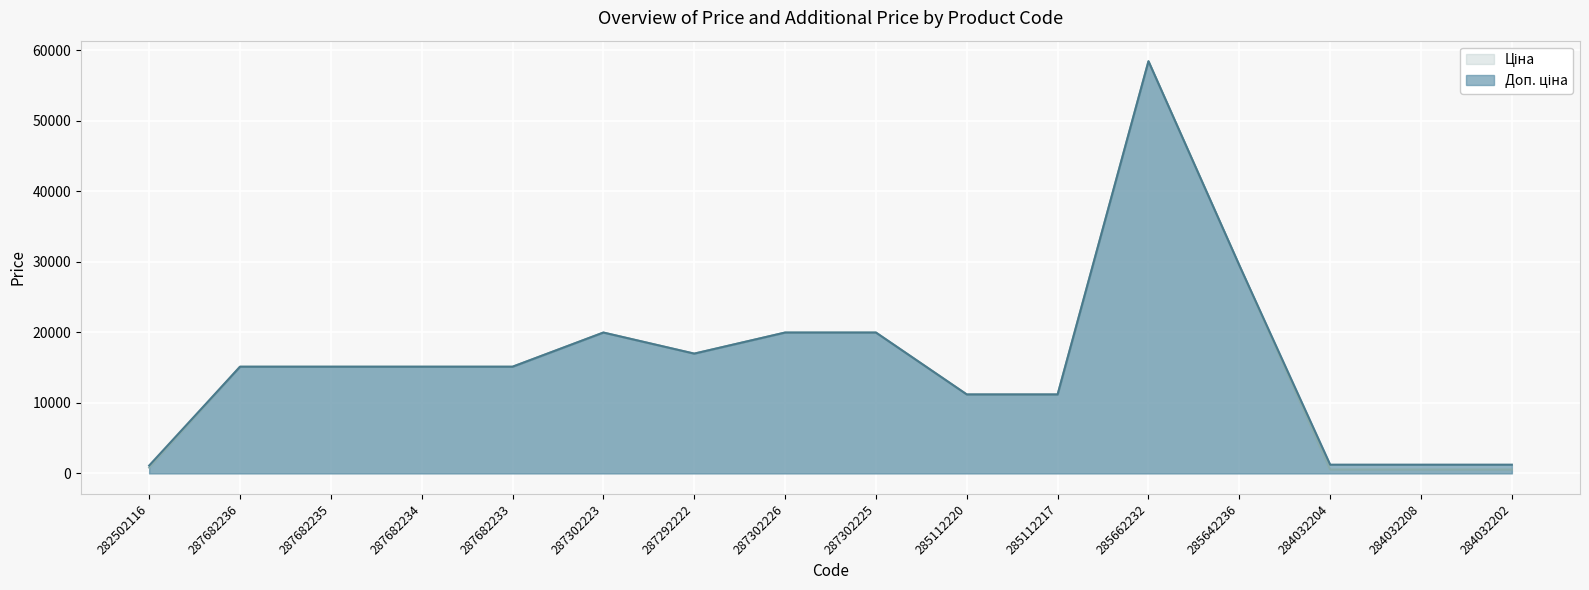

How many values in the Доп. ціна series are below 15120?

6